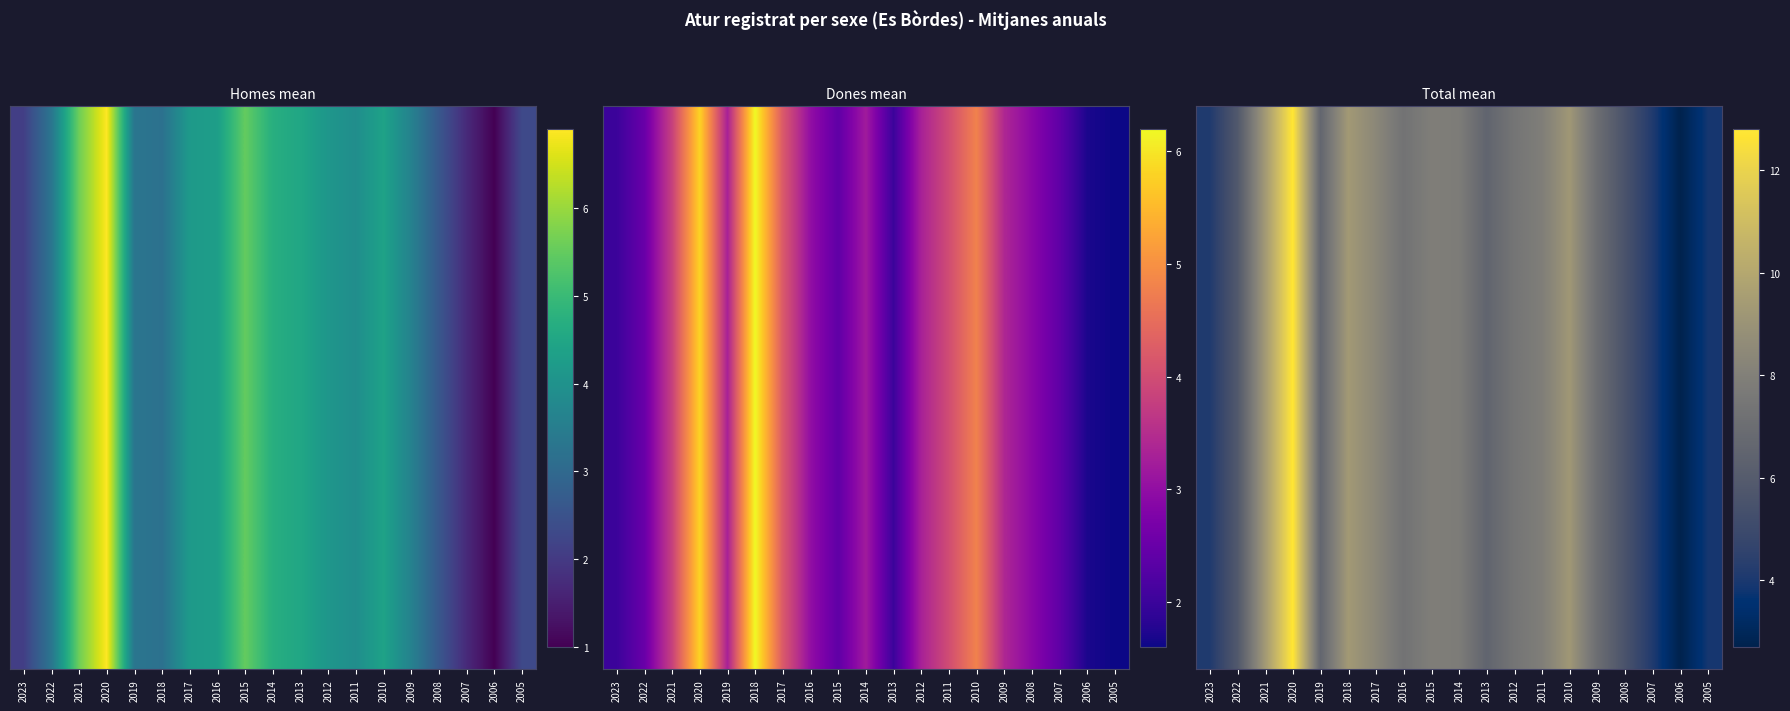

The value at 2023 is 4.1. True or false?

True